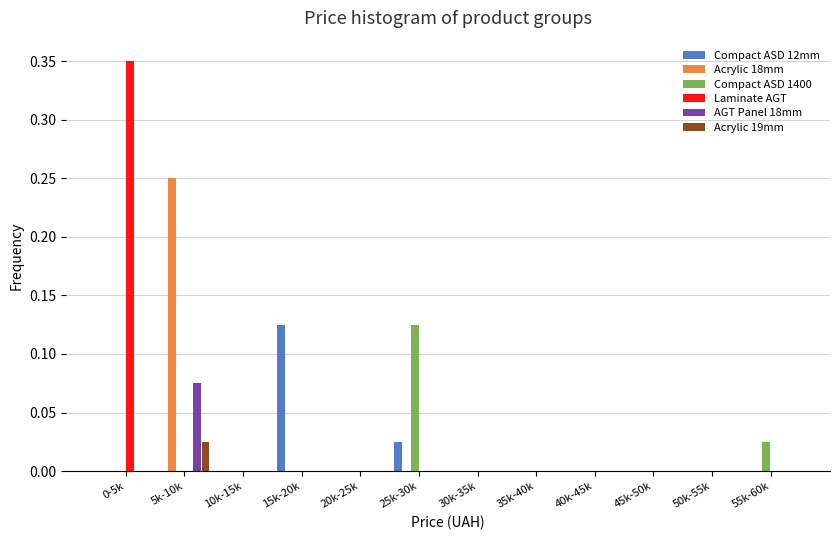

The value of Compact ASD 1400 at 10k-15k is -0.1. True or false?

False